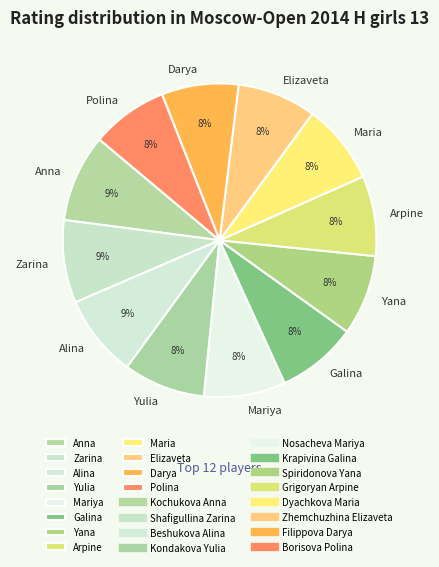

To the nearest percent, what percentage of the pie is Maria?

8%